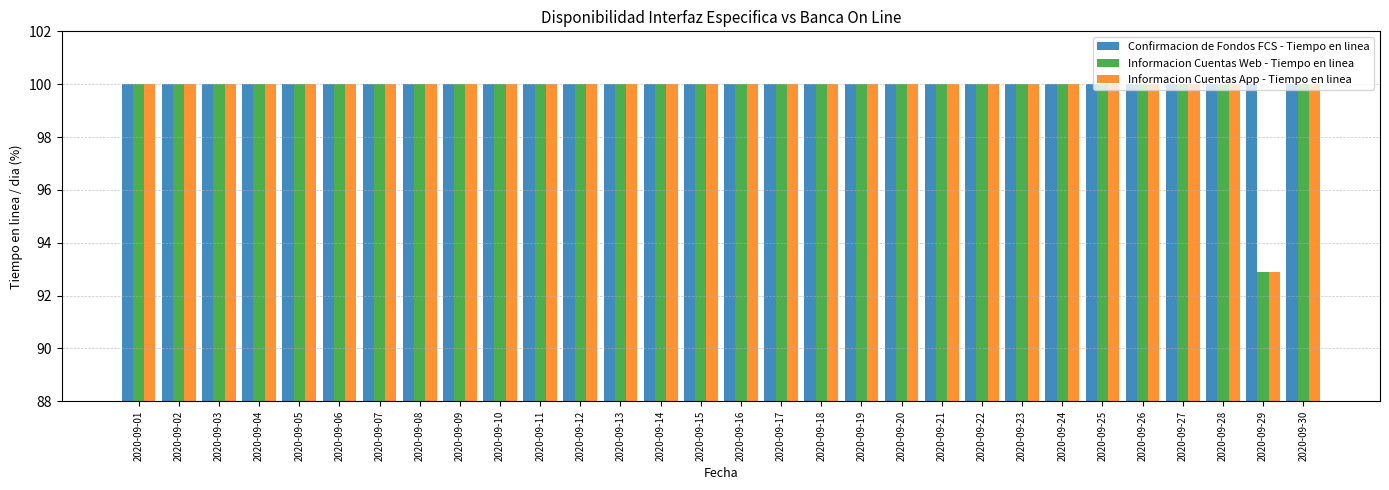

Count the number of data series in this chart.

3